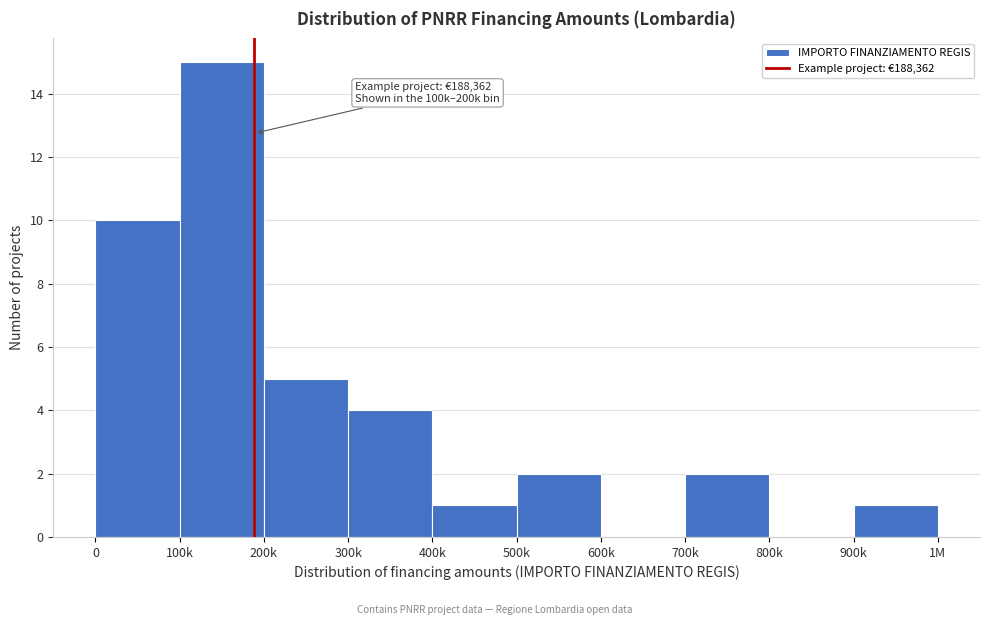

Reading left to right, list all the values displayed in this chart.

0=10	100k=15	200k=5	300k=4	400k=1	500k=2	600k=0	700k=2	800k=0	900k=1